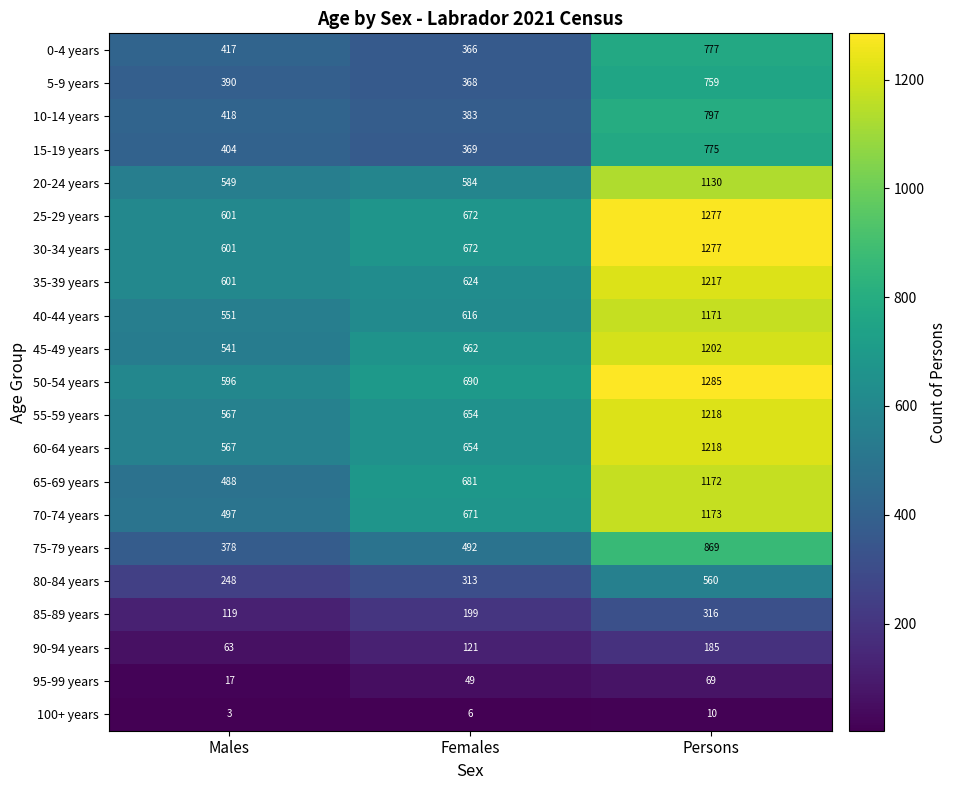

What is the total value across all series at Males?

8616